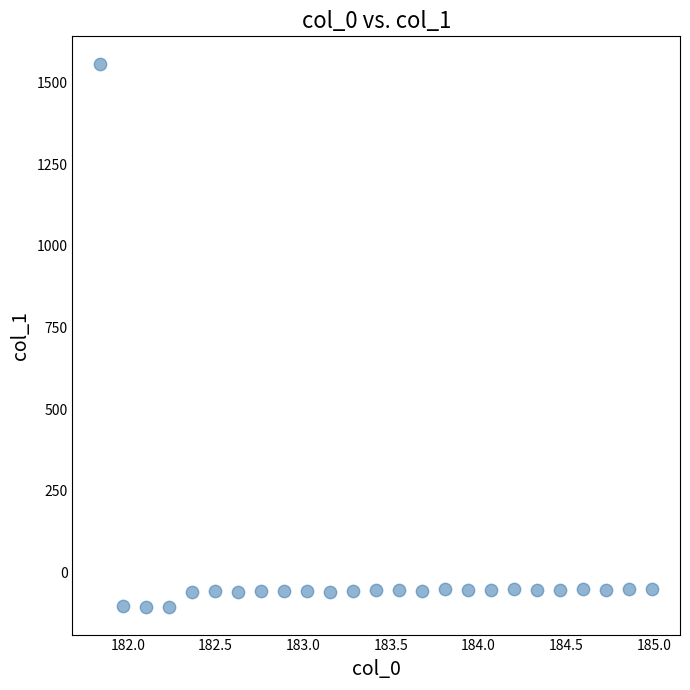

What is the range of X values (max minus min)?

3.1